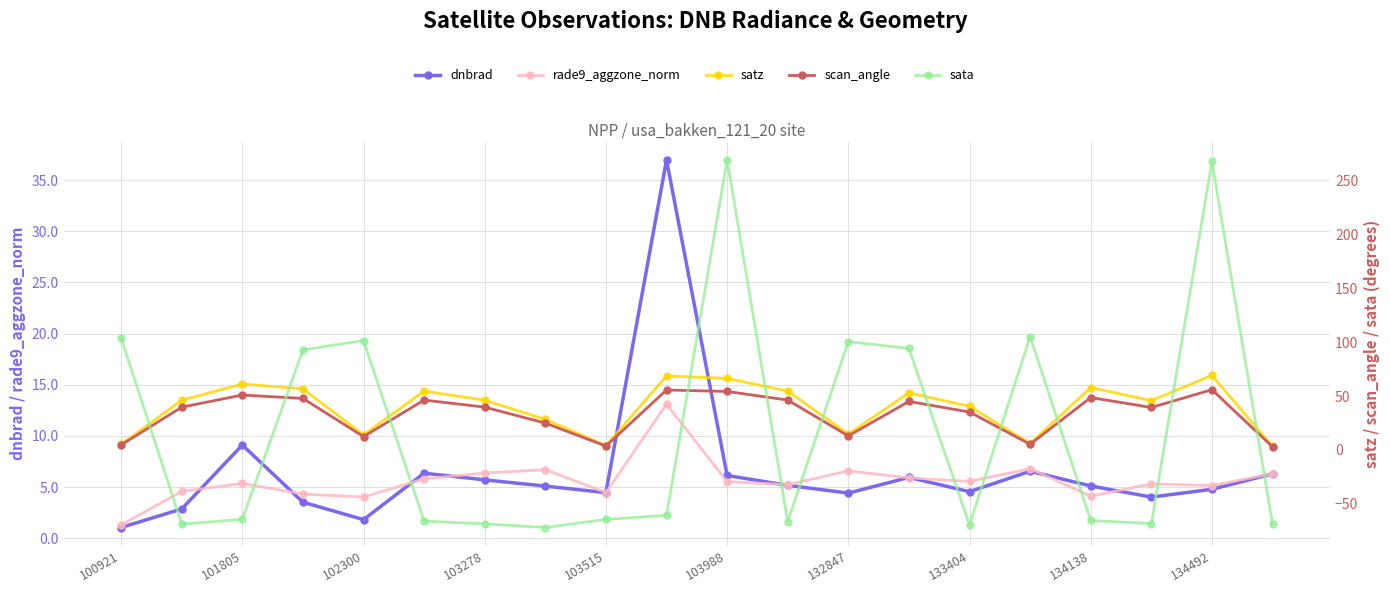

Does the chart display data point markers on the line(s)?

Yes